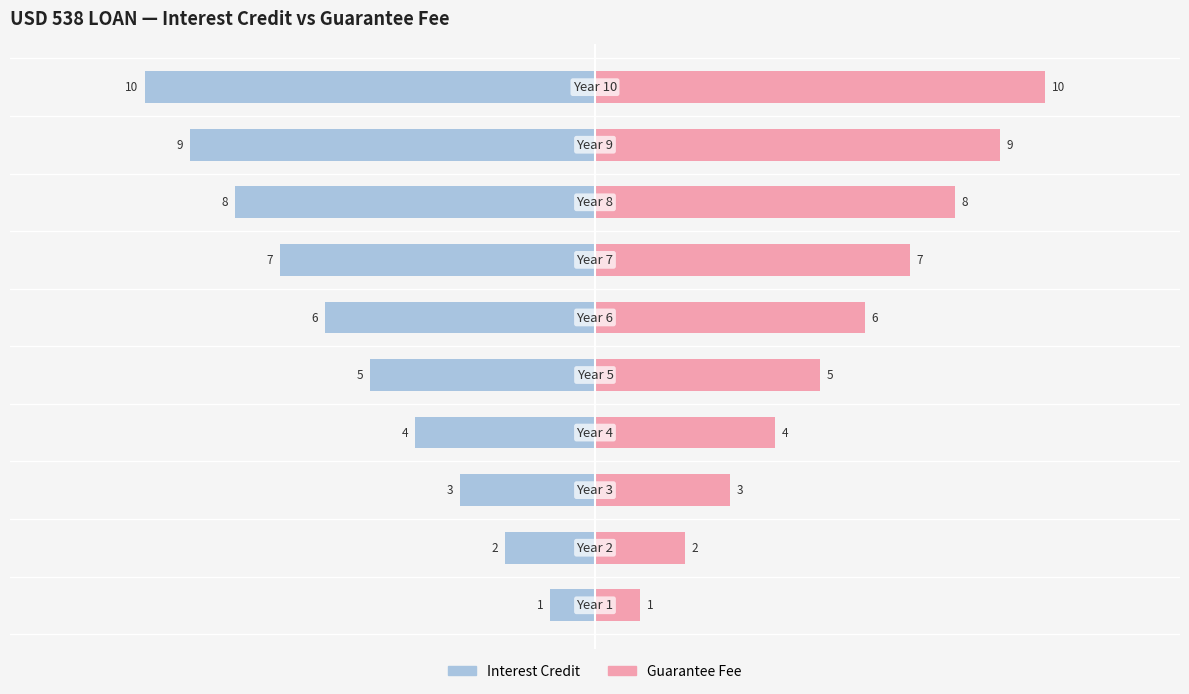

Count the Guarantee Fee values in the range 3 to 8.

6